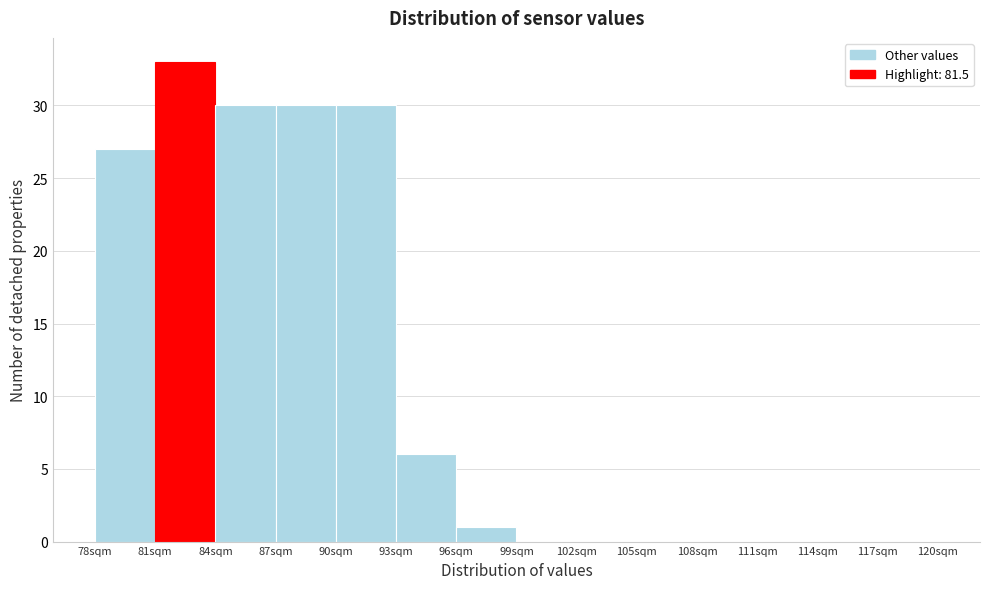

Reading left to right, transcribe this chart: for each bar, give the range it covers on the x-axis and its height. The values are not printed on the chart, so give them approximately, as read against the axis.

78 to 81: 27
81 to 84: 33
84 to 87: 30
87 to 90: 30
90 to 93: 30
93 to 96: 6
96 to 99: 1
99 to 102: 0
102 to 105: 0
105 to 108: 0
108 to 111: 0
111 to 114: 0
114 to 117: 0
117 to 120: 0